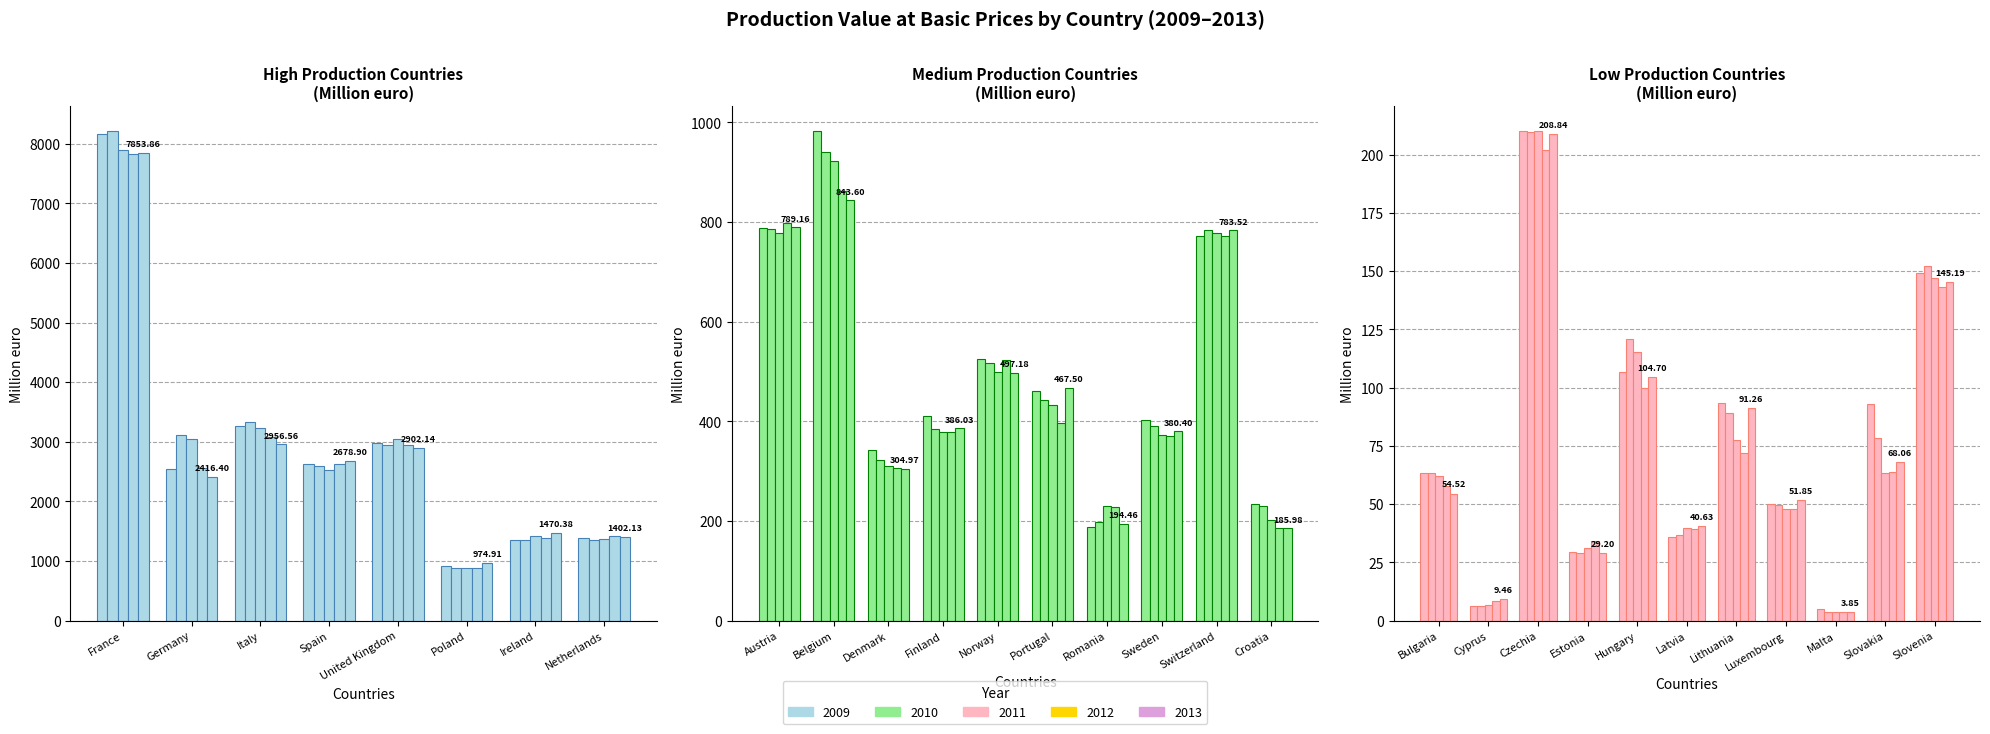

What is the smallest value displayed?

3.8